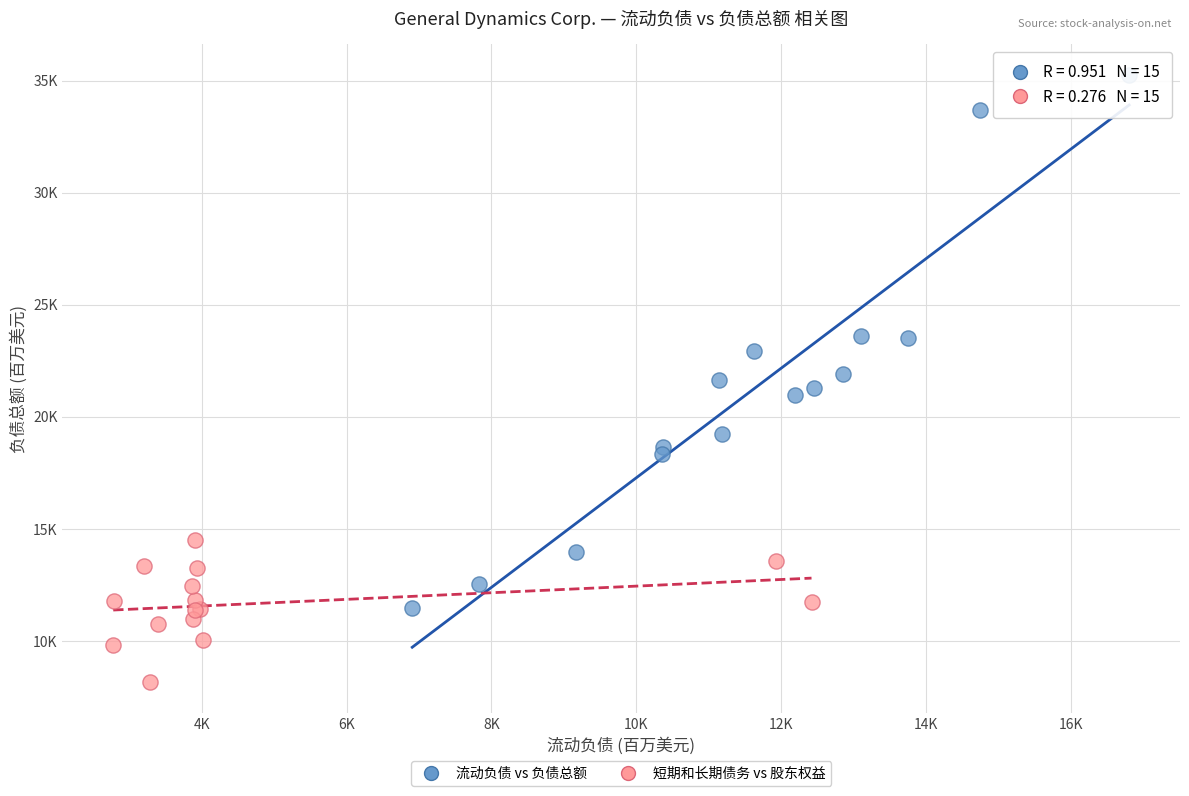

Which series has the widest spread of Y values?

流动负债 vs 负债总额